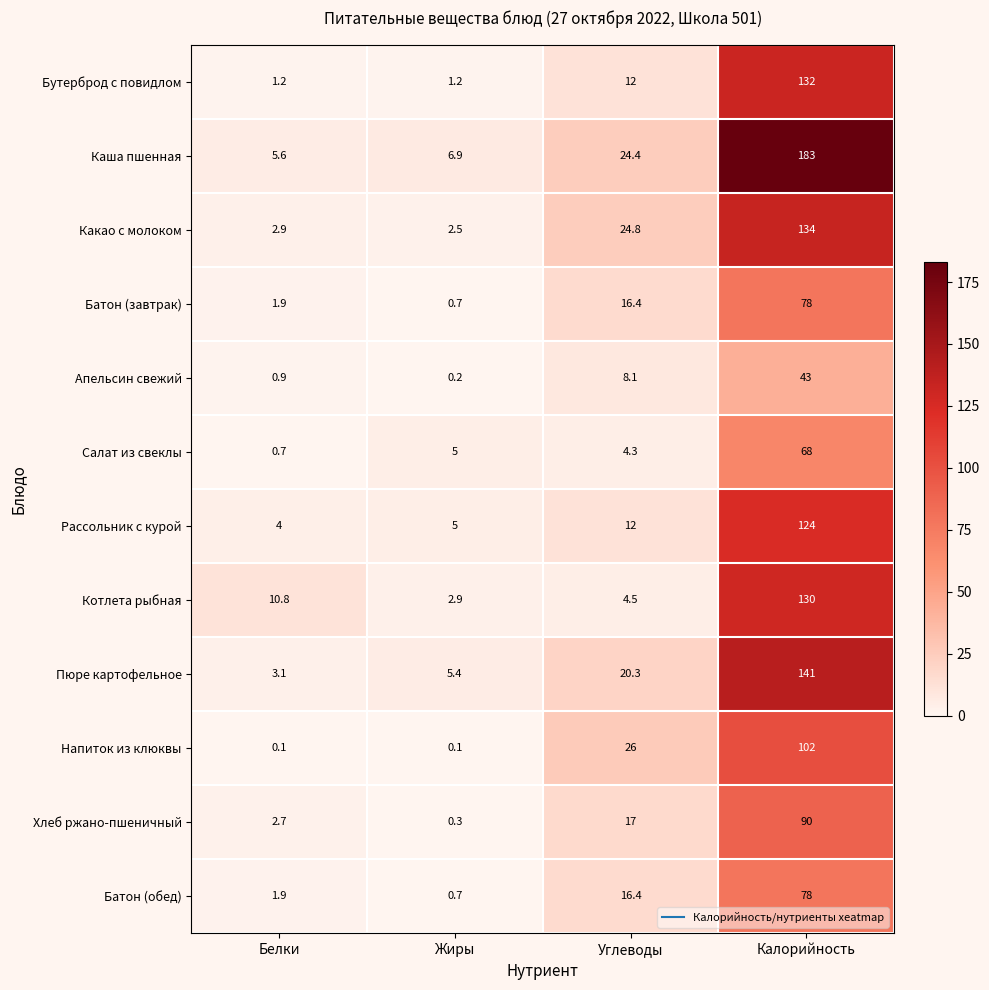

Rank the categories by Батон (завтрак) value from lowest to highest.

Жиры, Белки, Углеводы, Калорийность